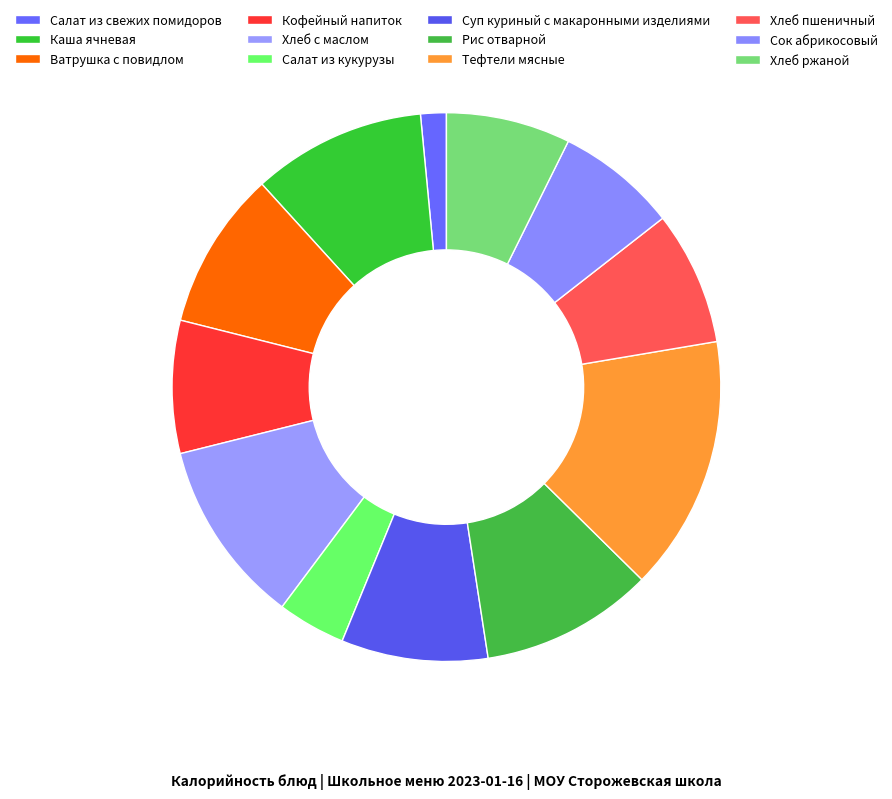

What percentage is NOT represented by Хлеб пшеничный?

92.1%